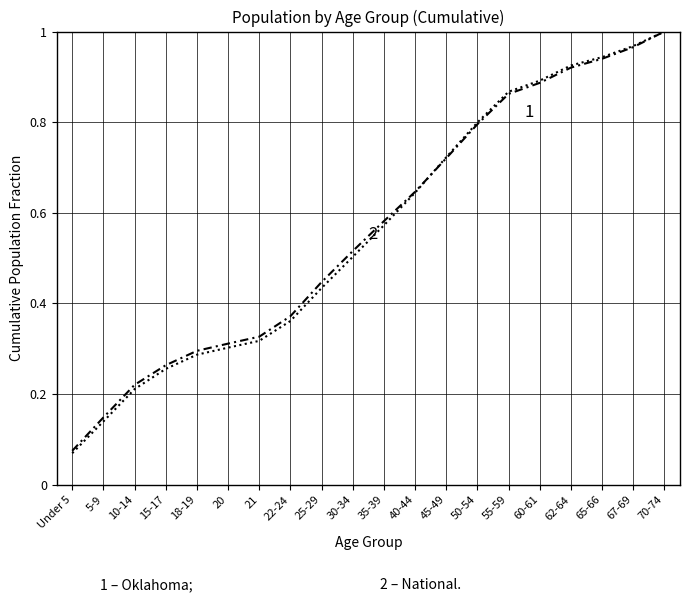

What position from the right is 60-61?

5